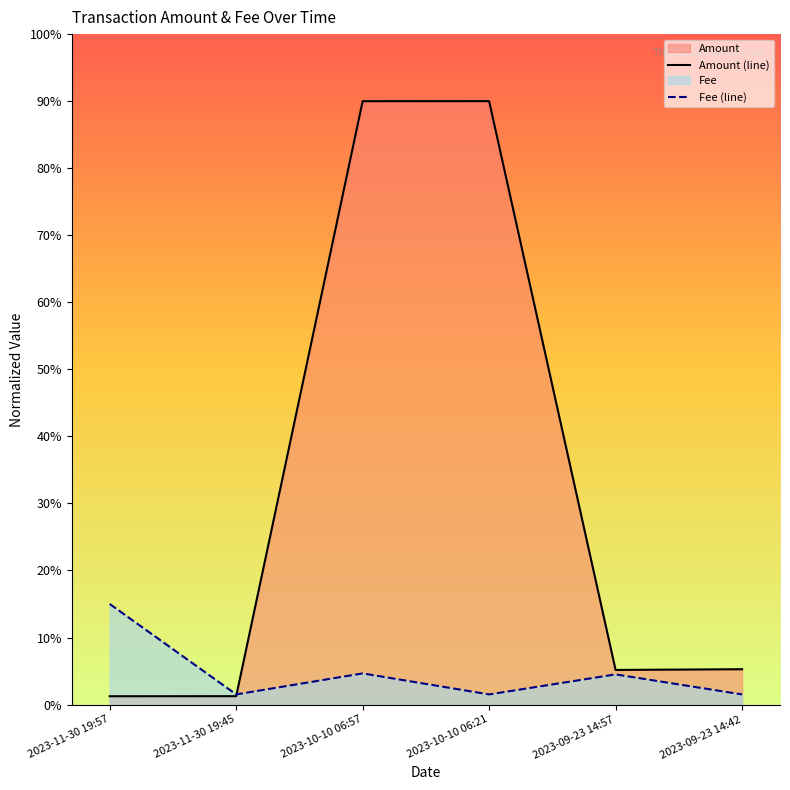

At which category is the sum across all series the highest?

2023-10-10 06:57